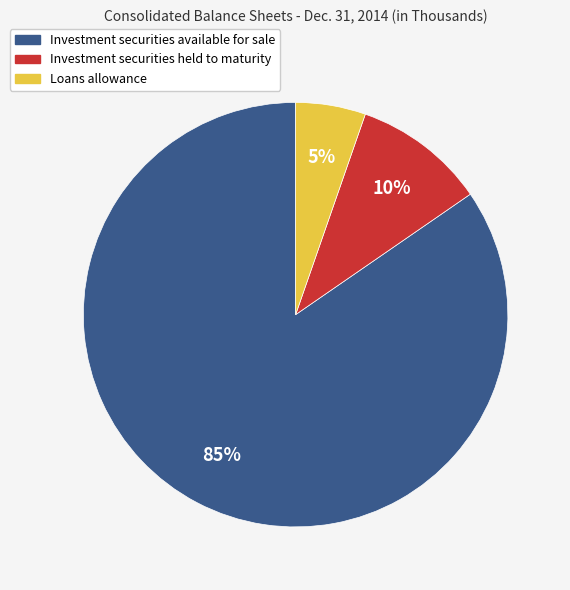

Is the sum of Loans allowance and Investment securities available for sale greater than half?

Yes